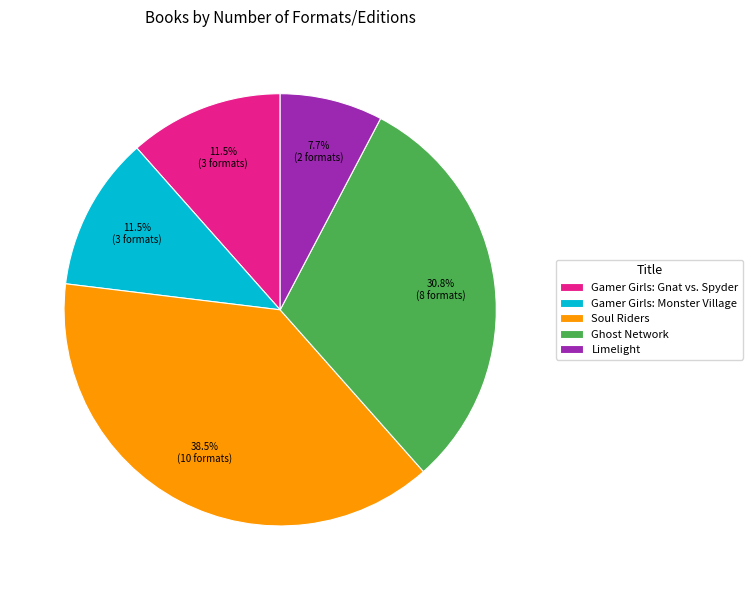

To the nearest percent, what is the difference between the largest and smallest slice percentages?

31%